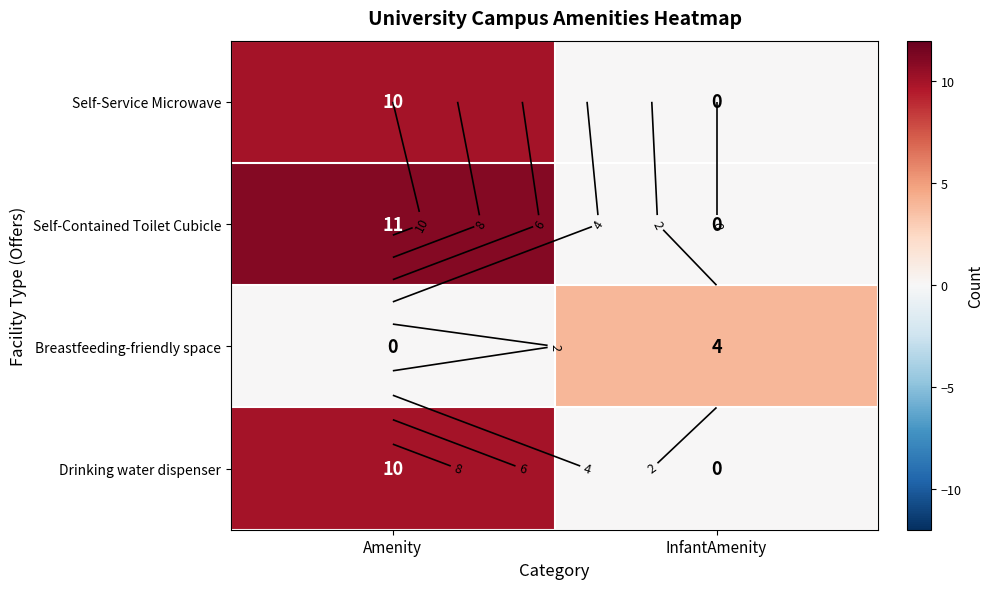

What is the spread (max minus min) of values at InfantAmenity?

4